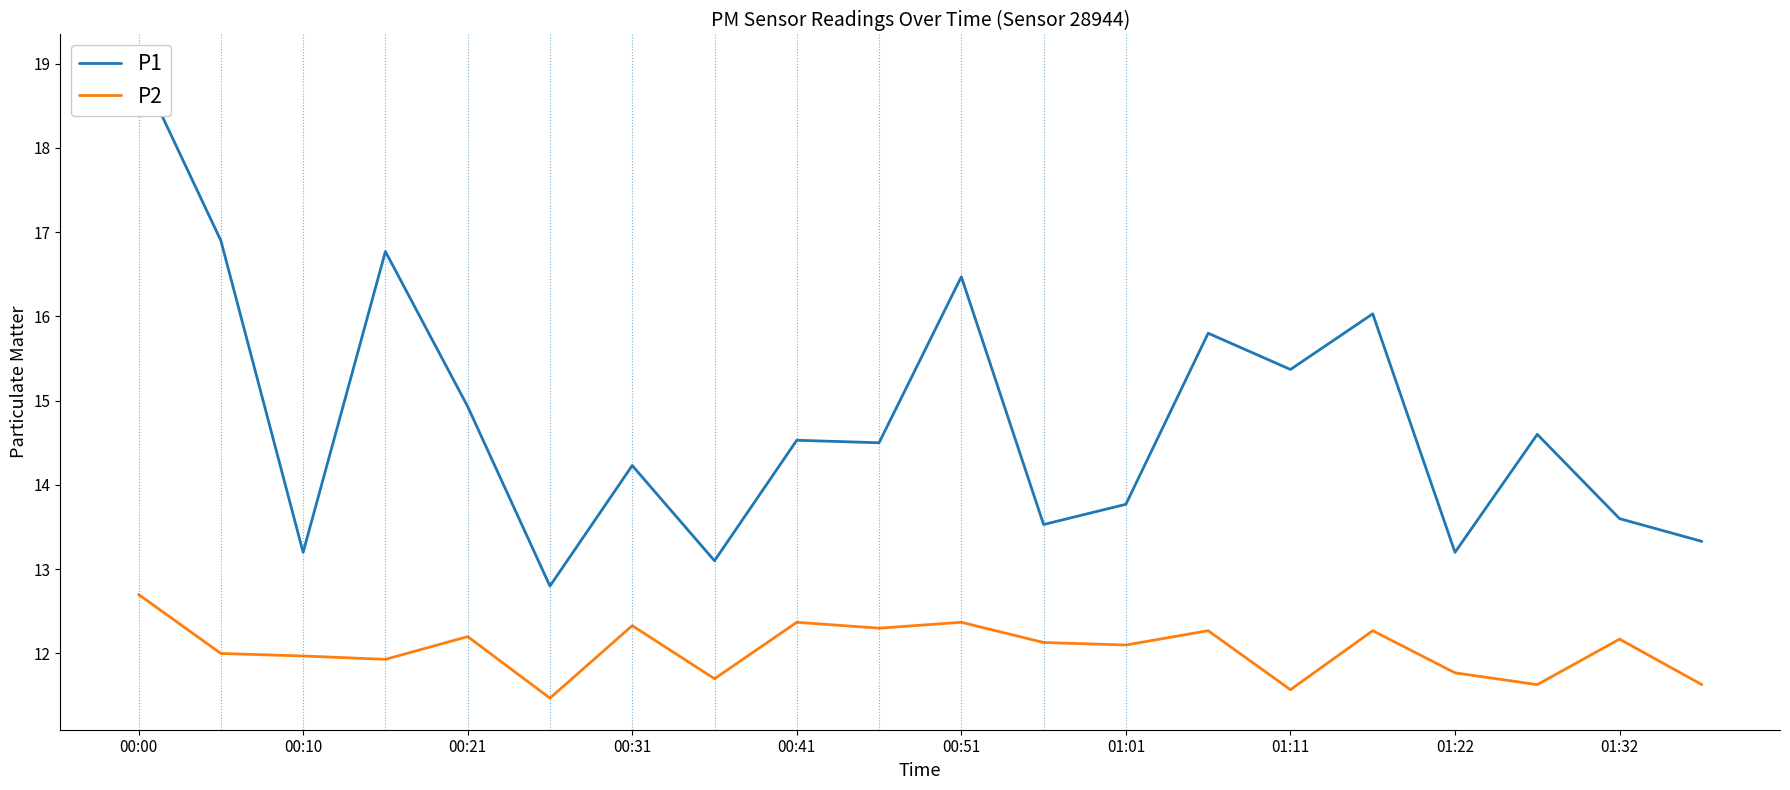

Which series has the largest range (max minus min)?

P1